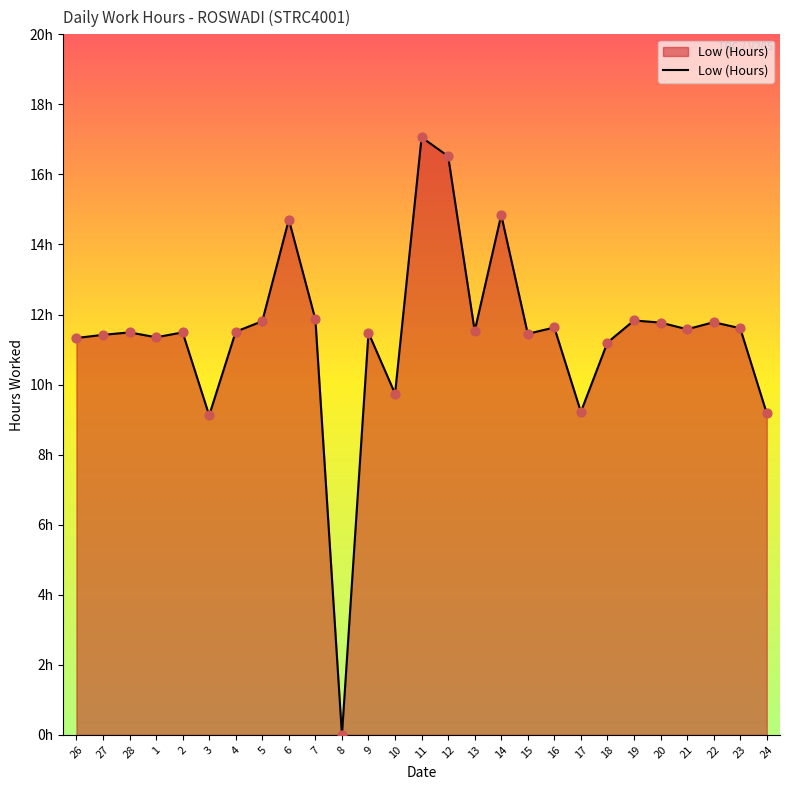

What is the change in value from 20 to 21?

-0.2